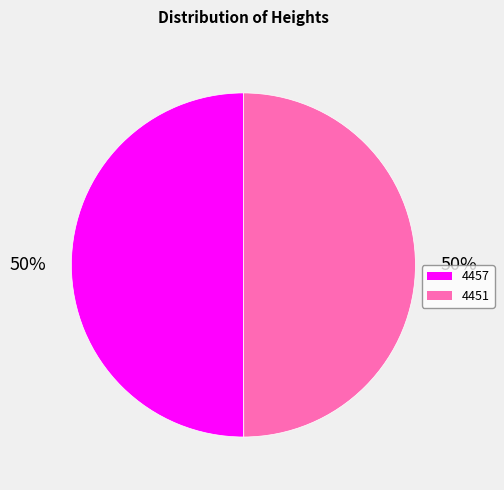

To the nearest percent, what is the average slice percentage?

50%